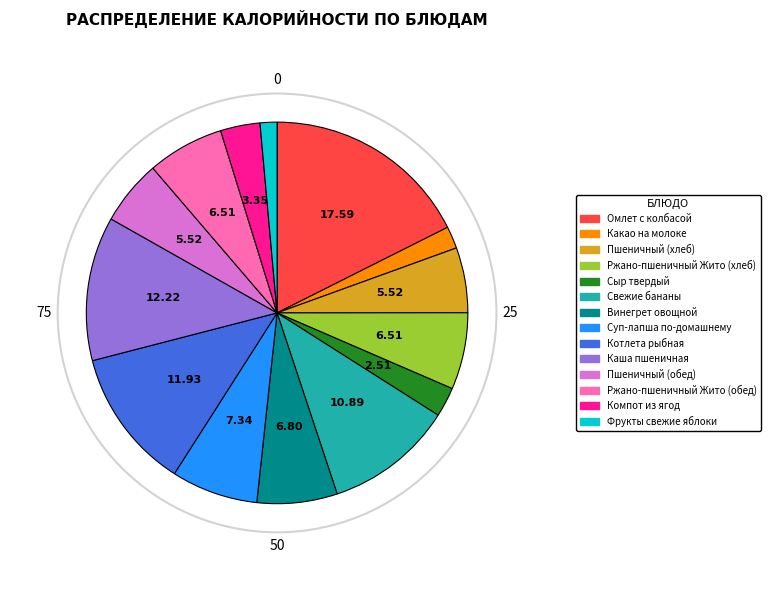

How many segments does this pie chart have?

14